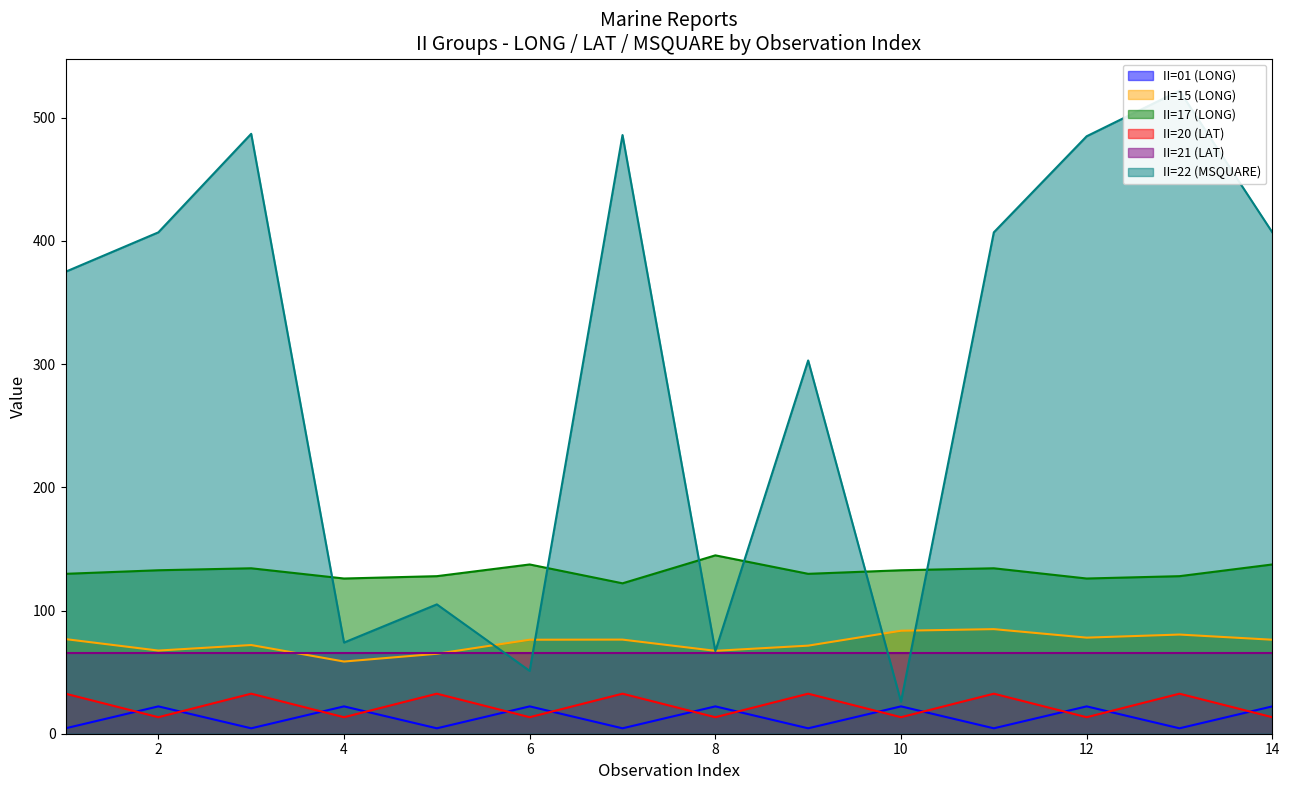

Which has a higher value, 1 or 4?

4